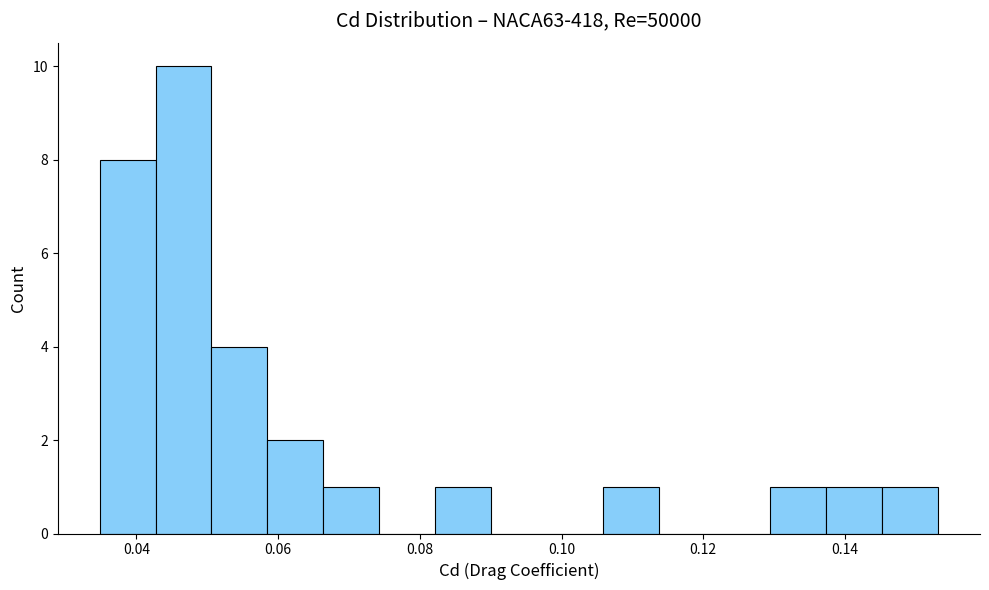

Read against the x-axis, roughly where is the centre of the tallest bar?

0.046